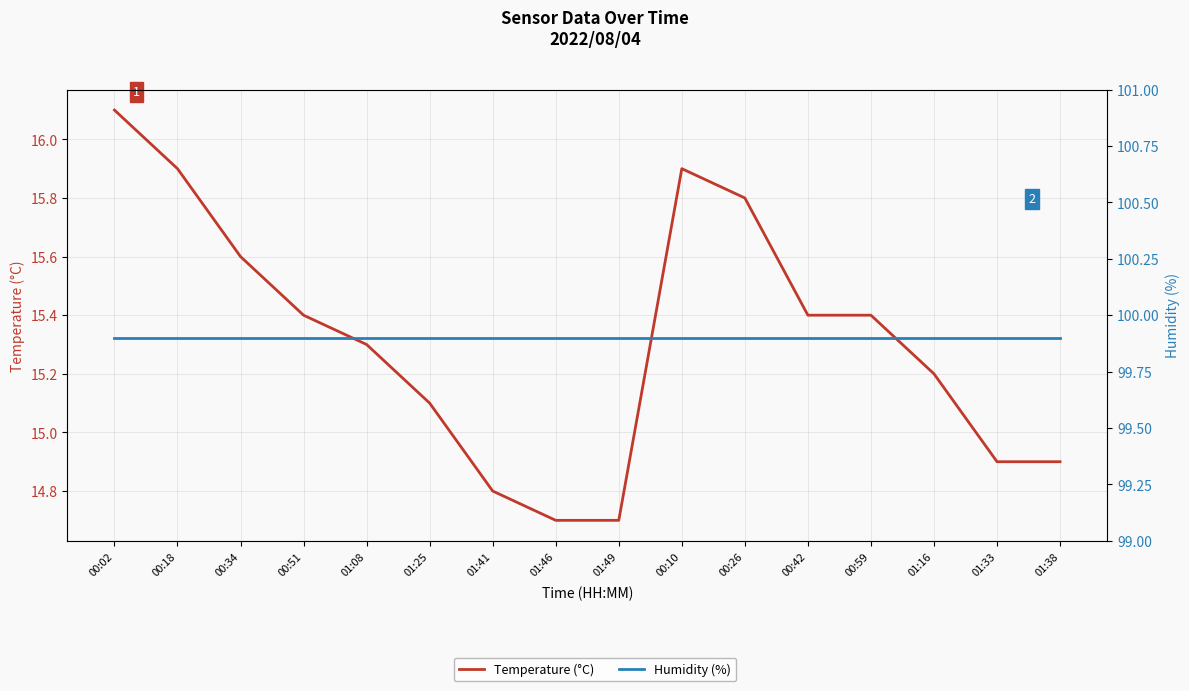

What is the highest value of the Temperature (°C) series?

16.1